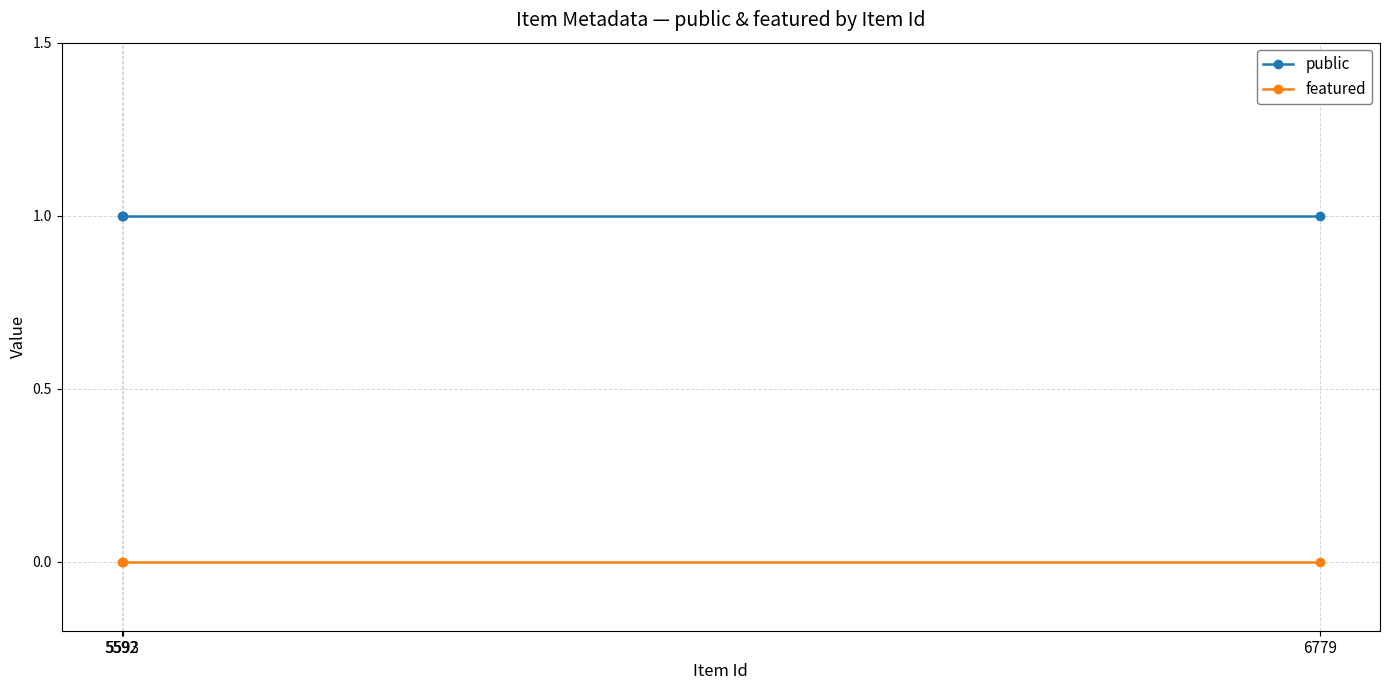

What is the spread (max minus min) of values at 6779?

1